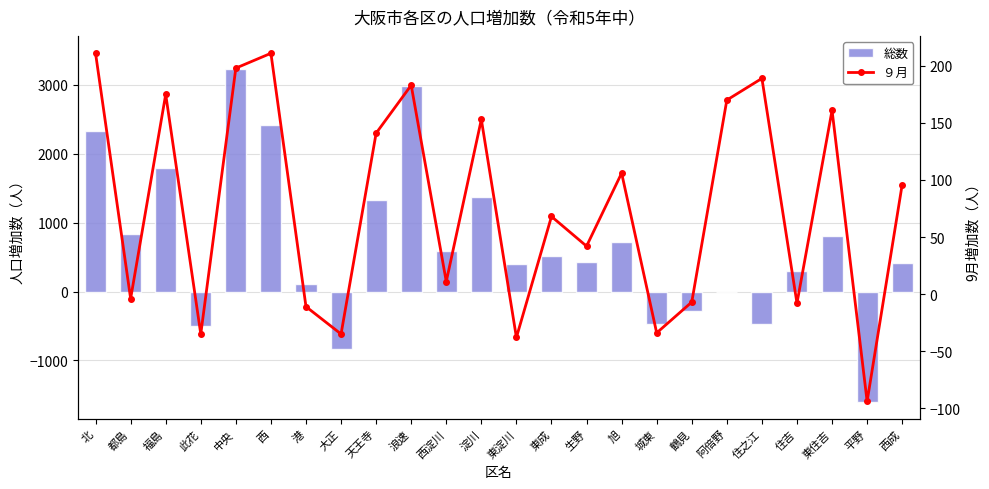

What is the total value across all series at 中央?

3425